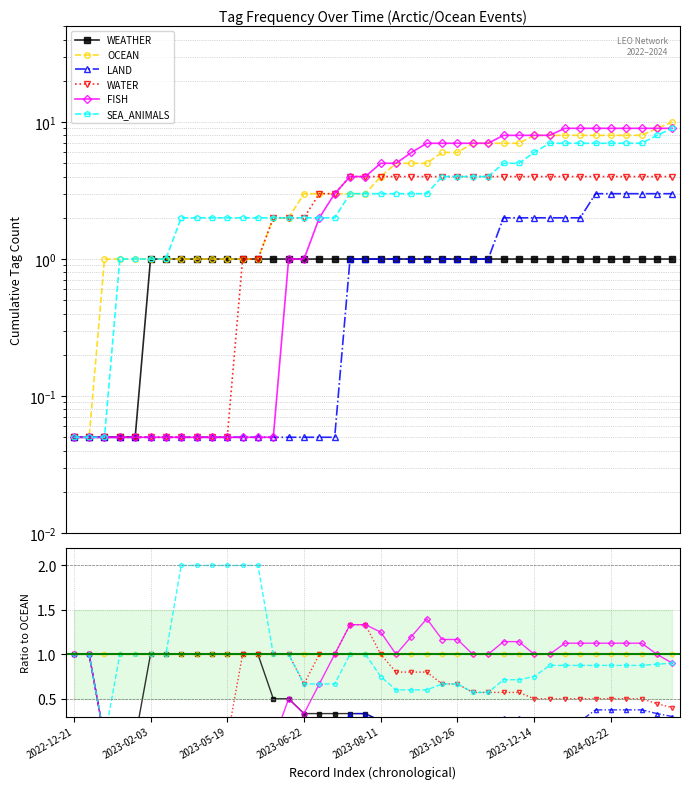

What is the label of the 4th point from the right?

36